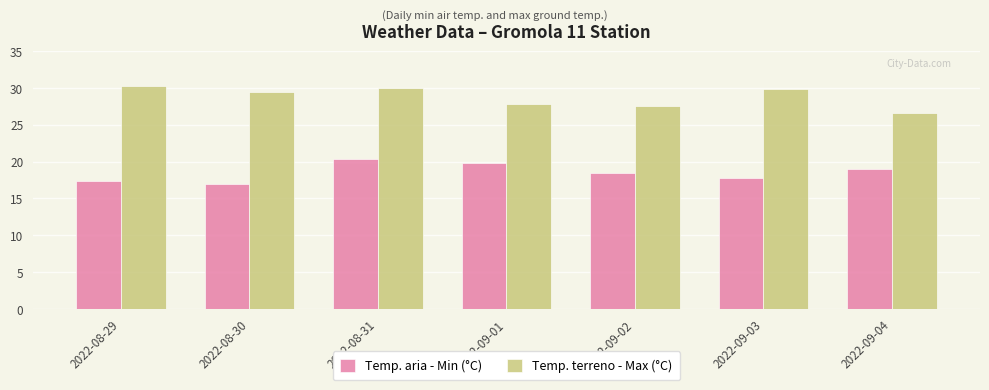

How many bars are there in total?

14